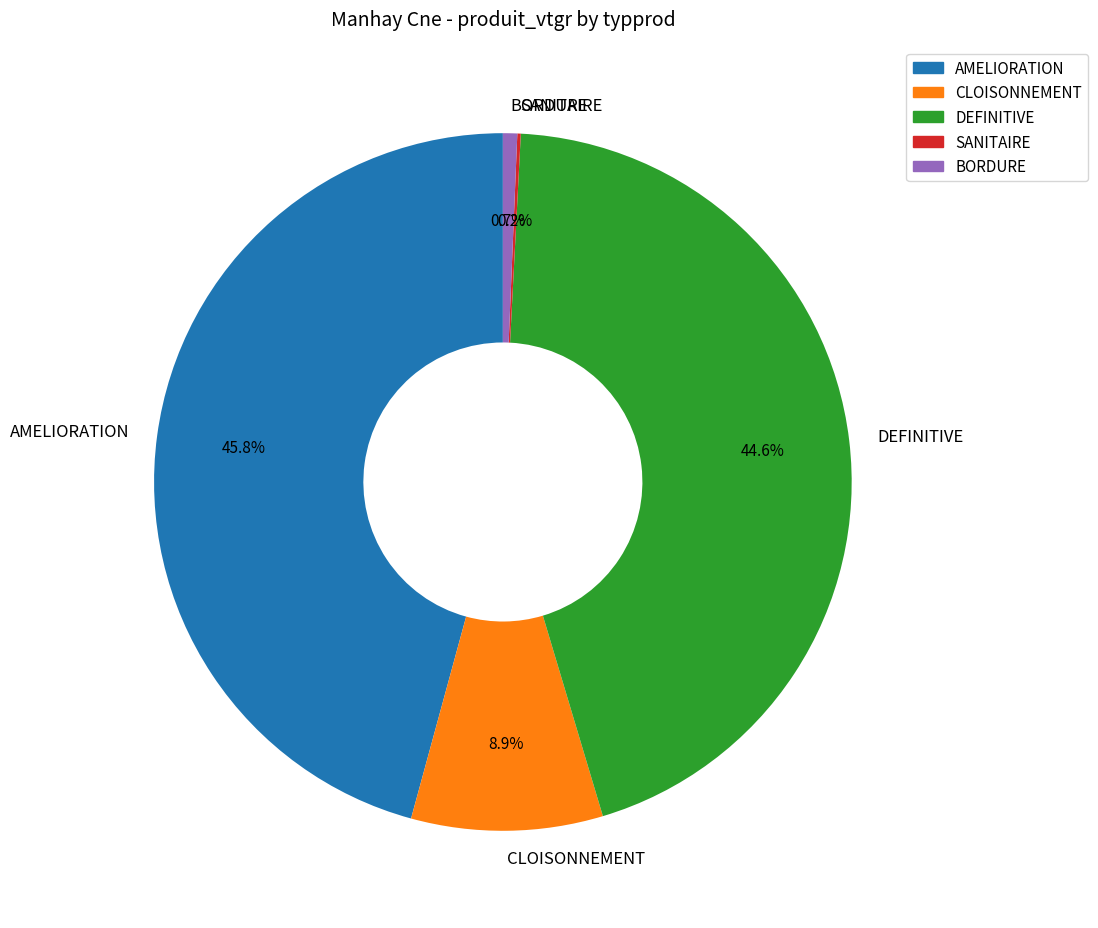

Combined, what portion of the pie is AMELIORATION and BORDURE?

46.4%